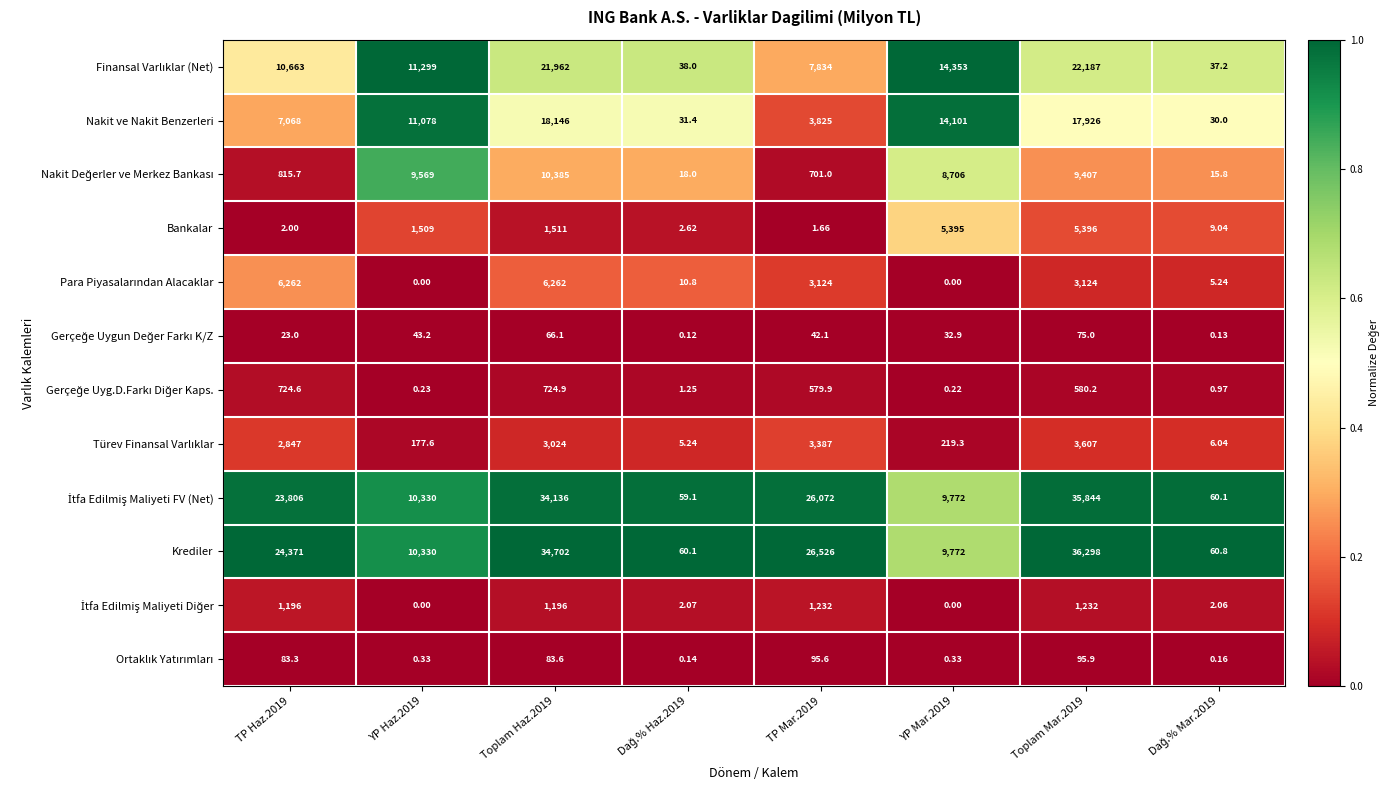

Which series has the largest total across all categories?

Krediler